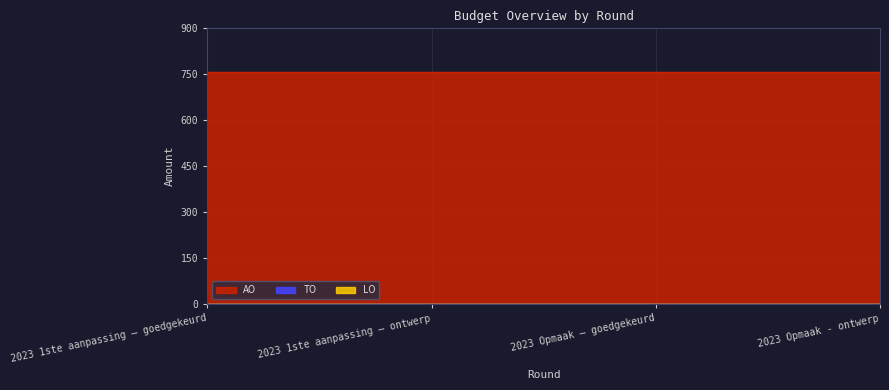

What are all the series names shown in the legend?

TO, LO, AO